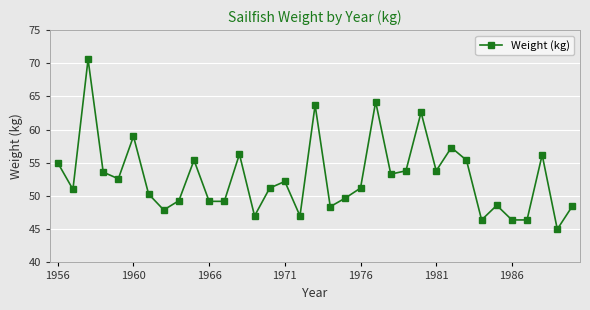

How many interior local peaks (higher than both neighbors) does the data have?

11